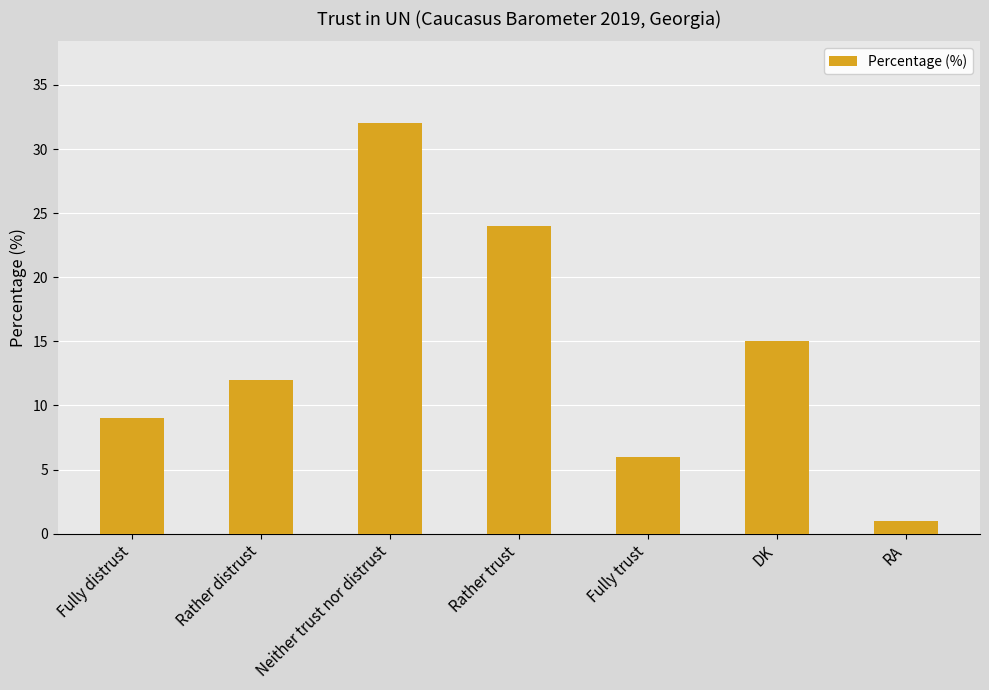

List the labels in order of value, smallest first.

RA, Fully trust, Fully distrust, Rather distrust, DK, Rather trust, Neither trust nor distrust